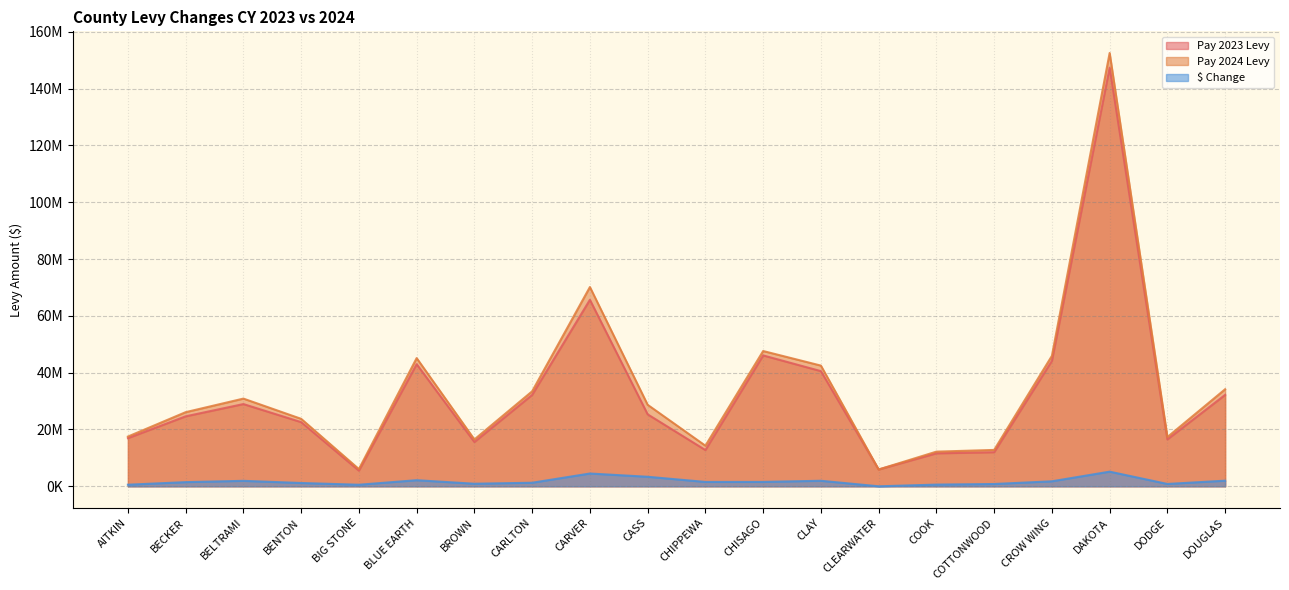

Rank the series at CHISAGO from highest to lowest value.

Pay 2024 Levy, Pay 2023 Levy, $ Change